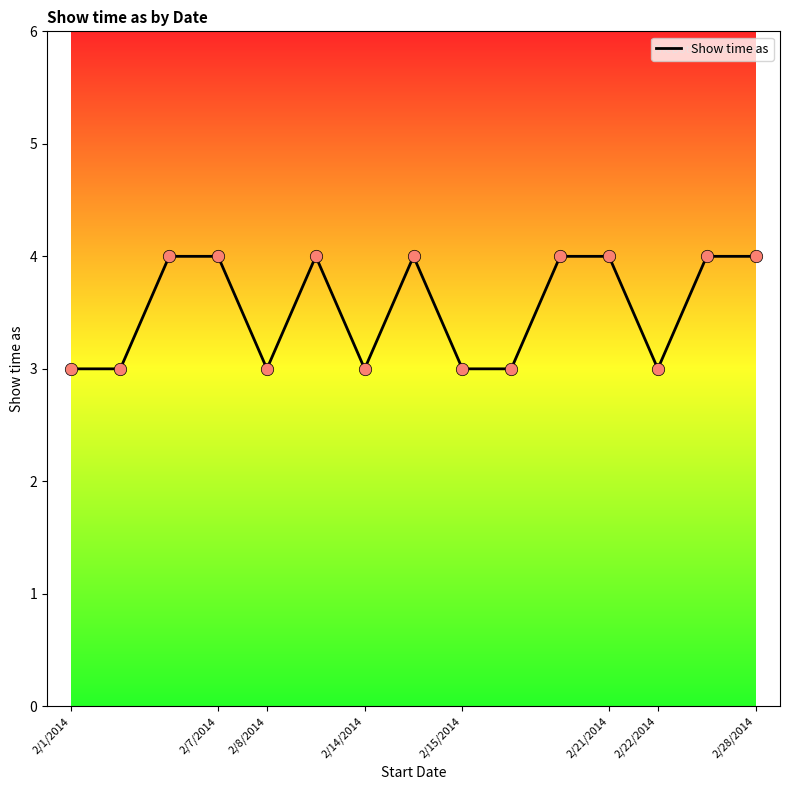

What is the greatest value displayed?

4